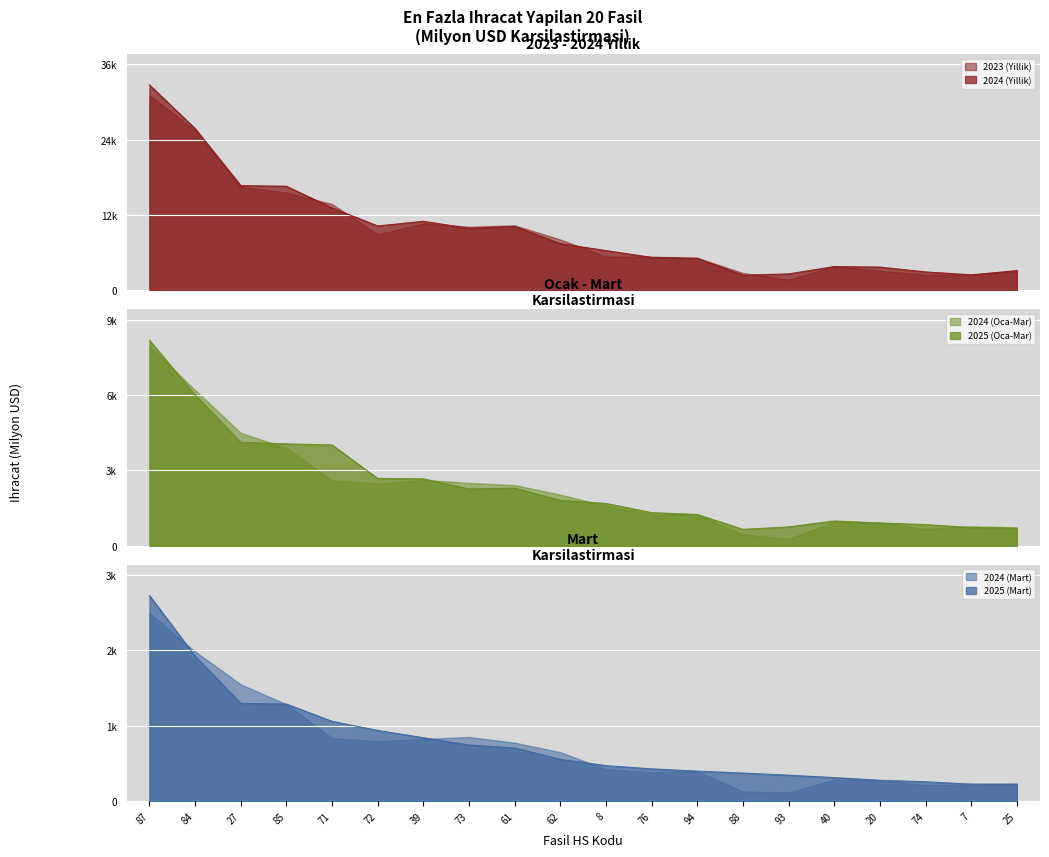

Is it true that 2024 (Mart) equals 306.2 at 20?

True